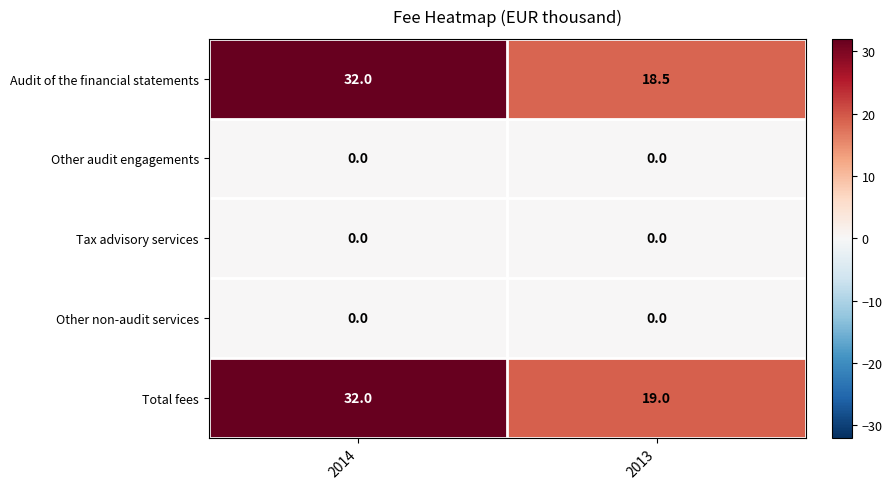

At how many categories does at least one series exceed 4?

2